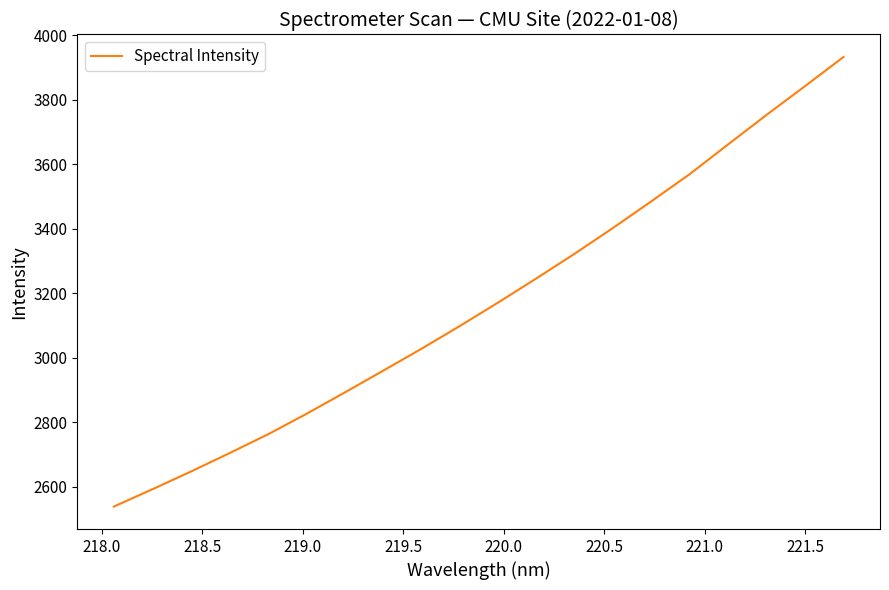

Reading left to right, extract all data points from this chart.

2538.4	2591.9	2646.7	2703.6	2761.8	2825.1	2891.6	2959.2	3027.3	3098.0	3170.9	3246.1	3323.0	3403.0	3485.7	3570.2	3662.2	3753.6	3842.6	3932.8